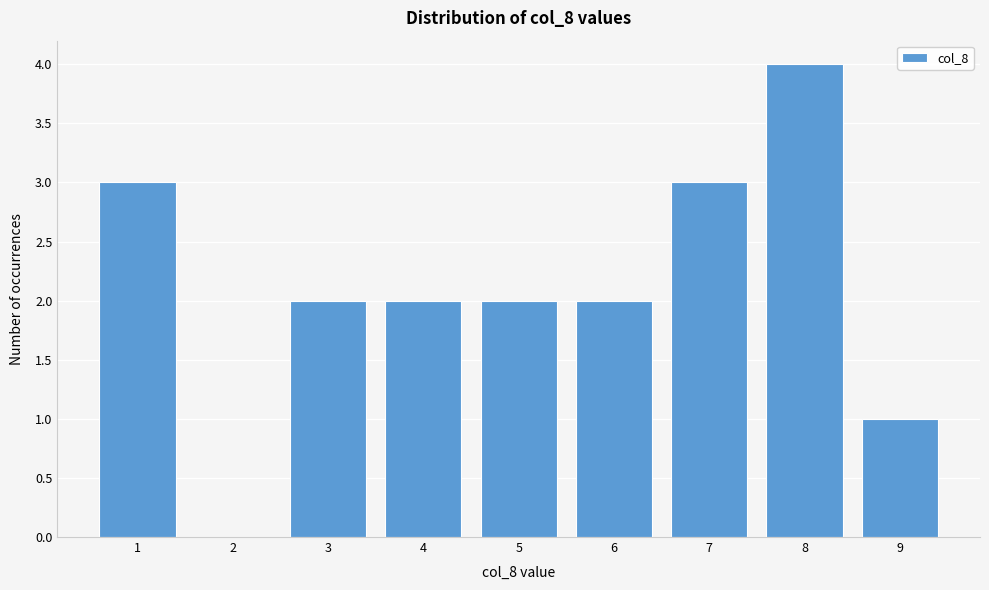

Reading left to right, extract all data points from this chart.

1=3	2=0	3=2	4=2	5=2	6=2	7=3	8=4	9=1